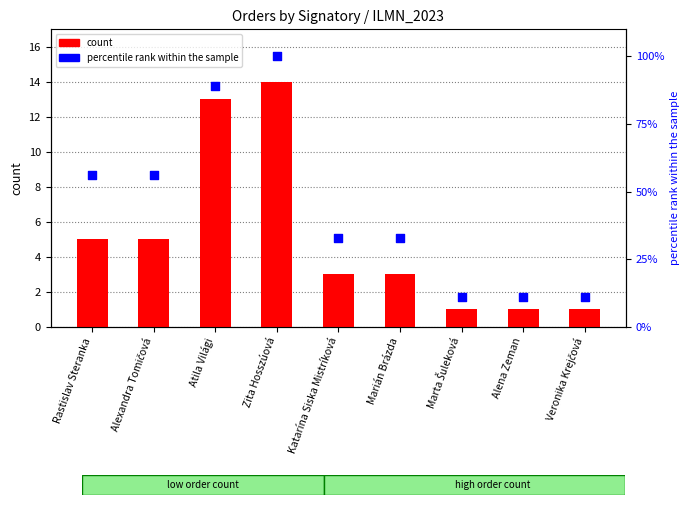

Which series has the largest total across all categories?

percentile rank within the sample